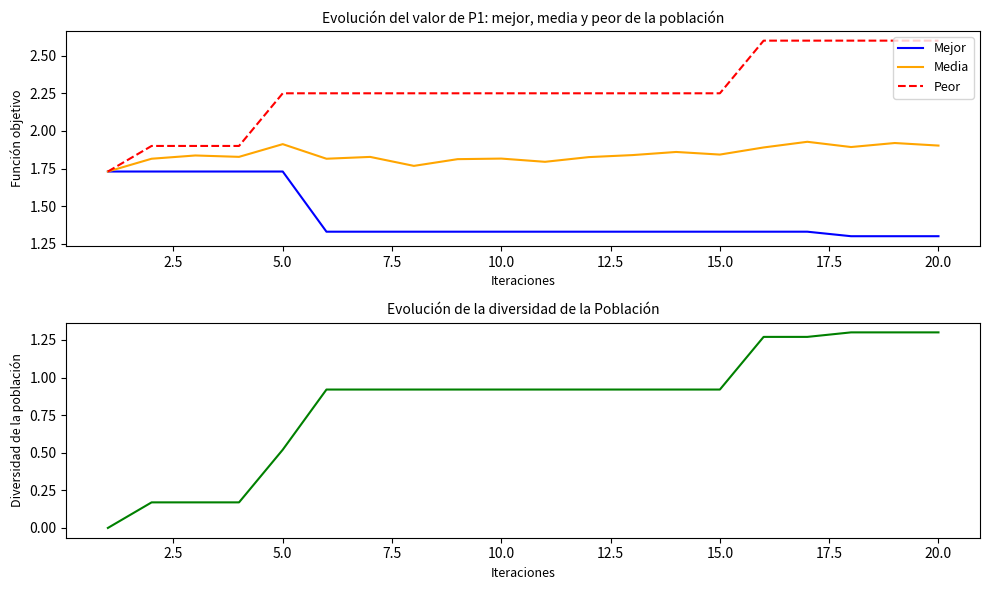

Rank the series by their maximum value, from lowest to highest.

Diversidad P1, Mejor, Media, Peor